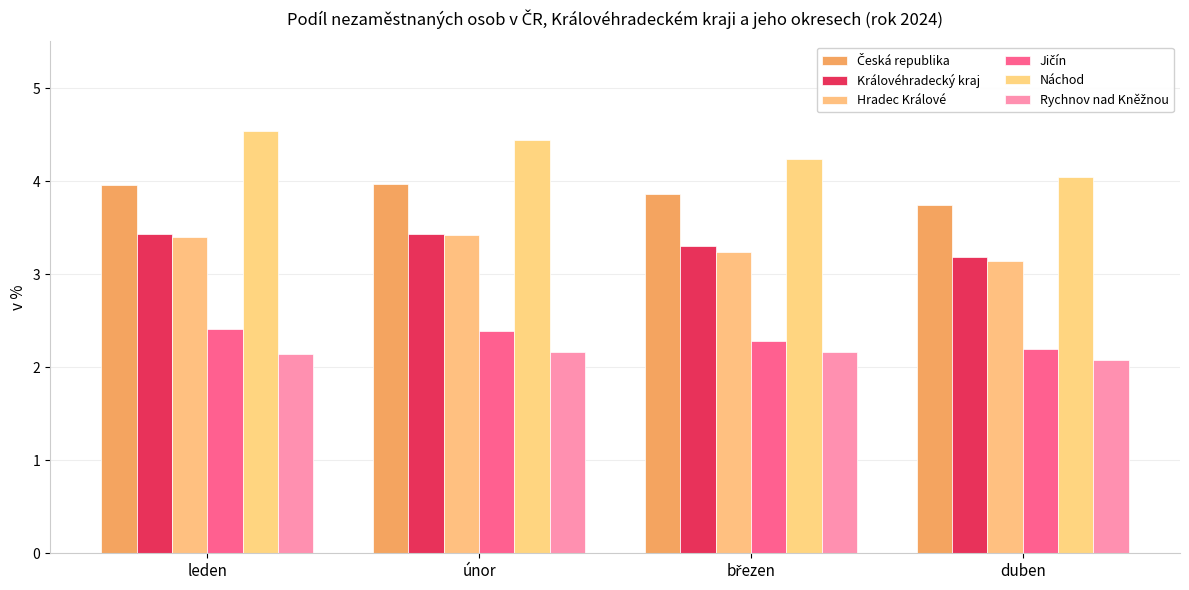

How many groups of bars are there?

4